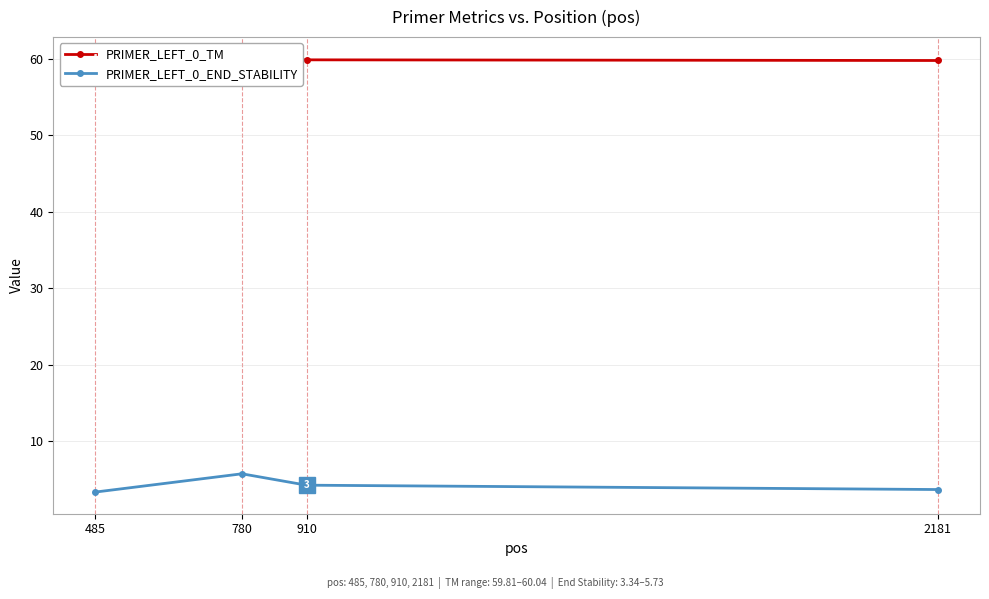

Count the PRIMER_LEFT_0_TM values in the range 59 to 60.

3